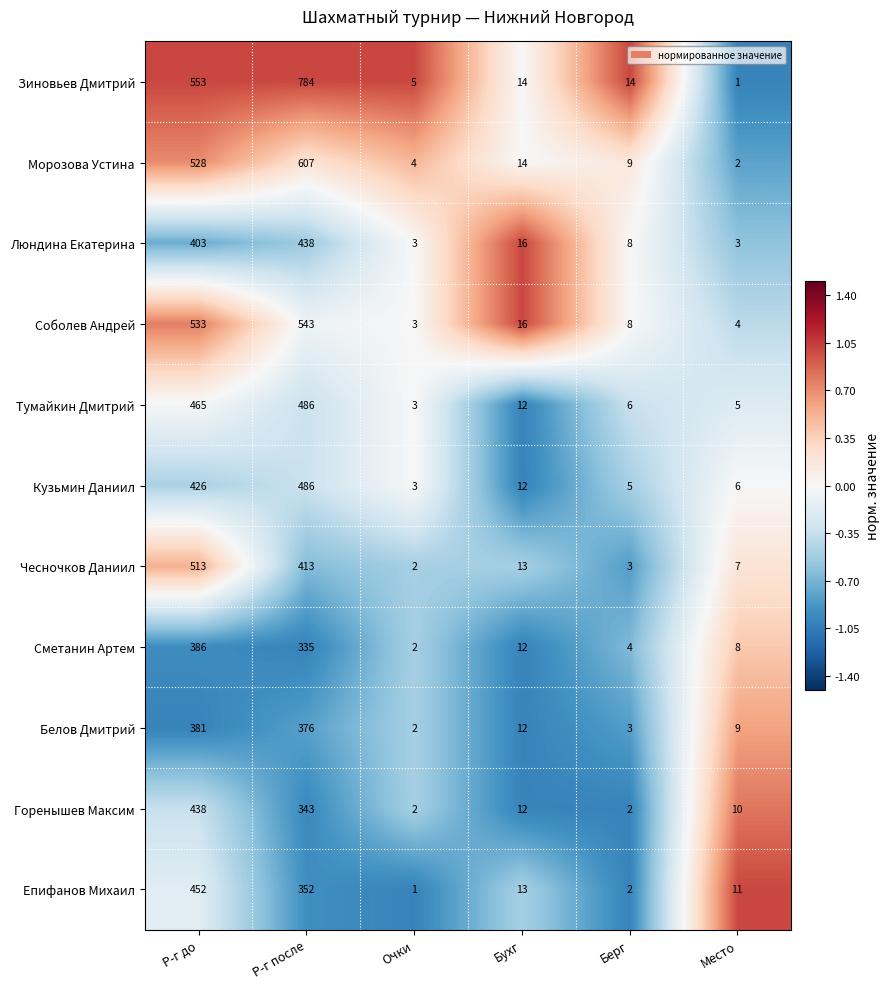

At which category is the sum across all series the highest?

Р-г после